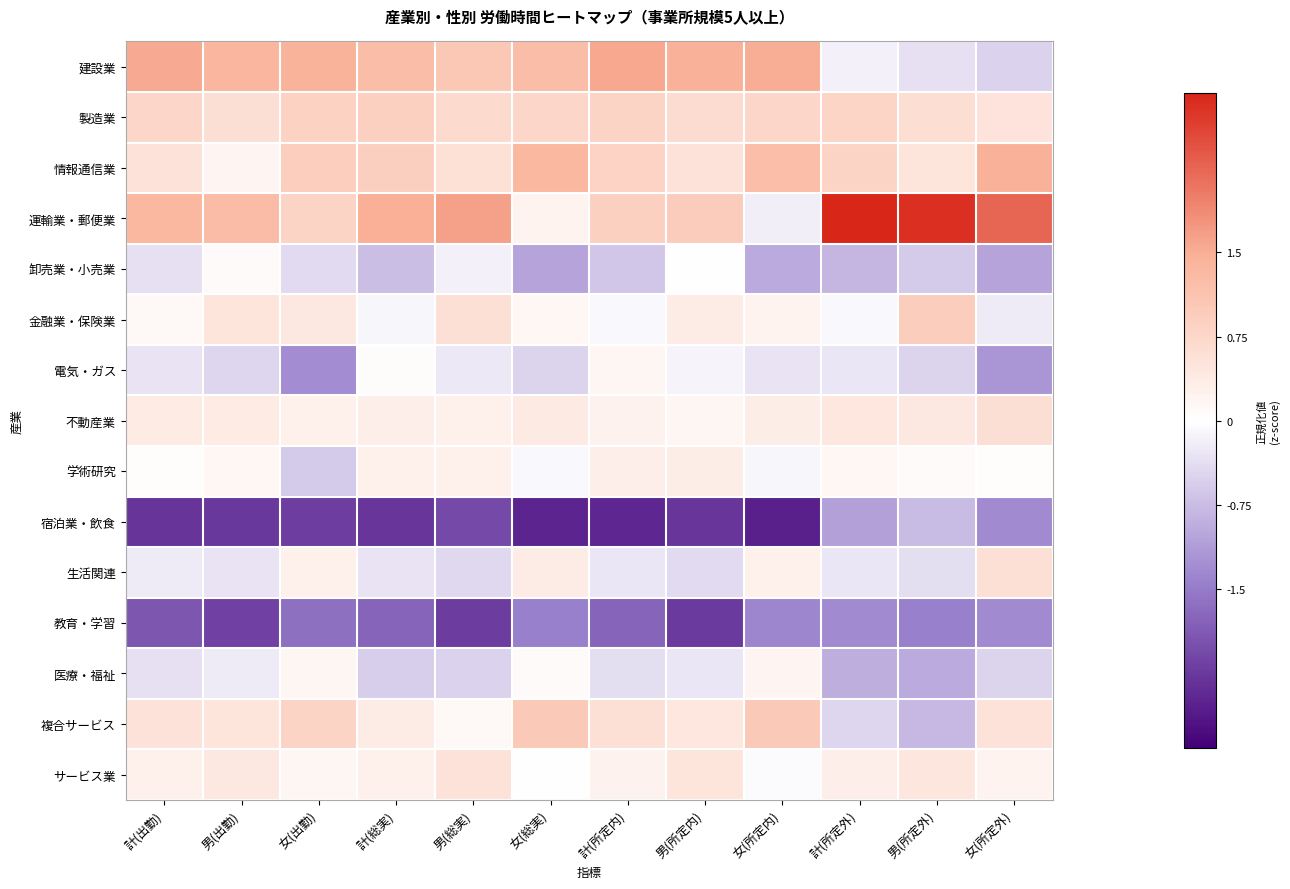

At 男(所定内), list the series in order from smallest to largest.

宿泊業・飲食, 教育・学習, 生活関連, 医療・福祉, 電気・ガス, 卸売業・小売業, 不動産業, 学術研究, 金融業・保険業, 複合サービス, サービス業, 情報通信業, 製造業, 運輸業・郵便業, 建設業